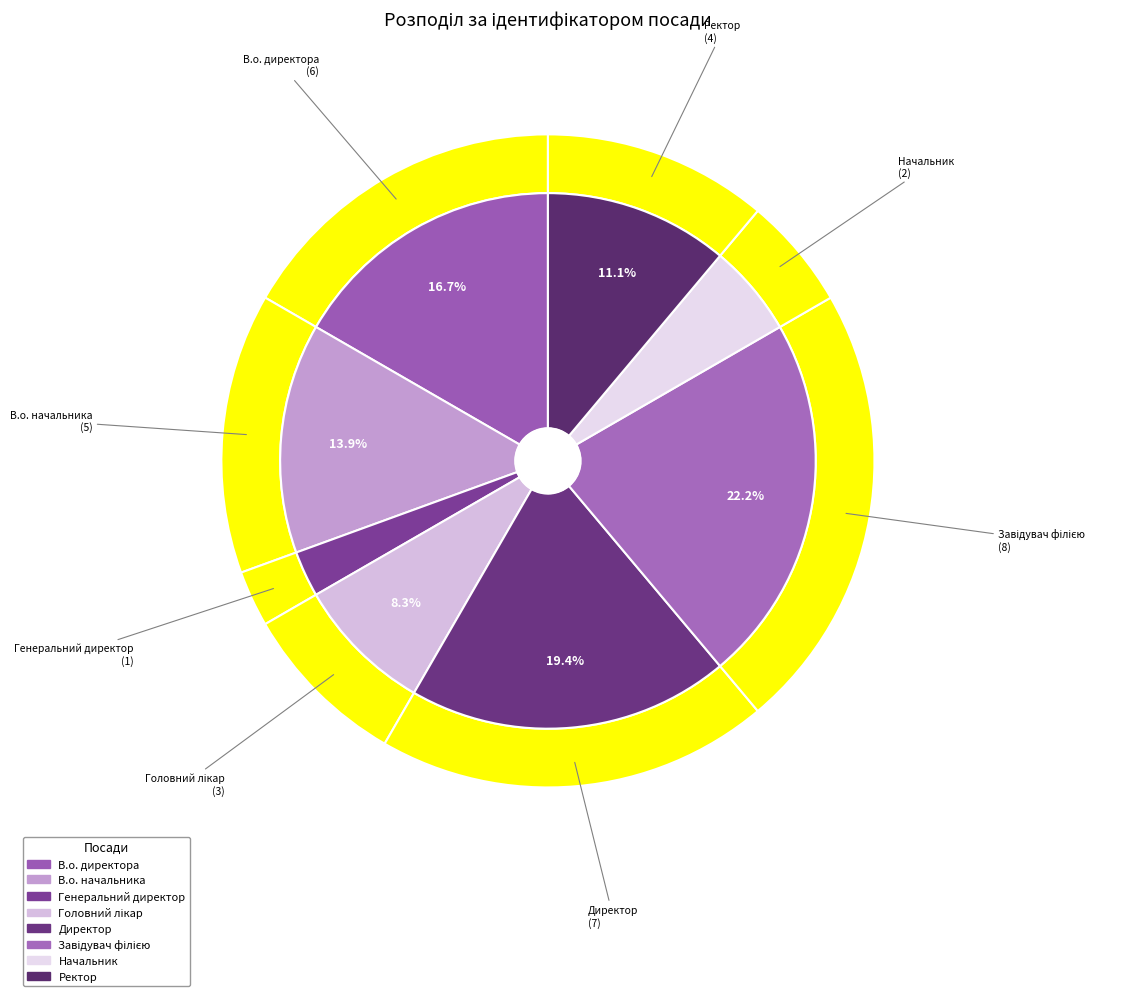

To the nearest percent, what portion does Ректор represent?

11%